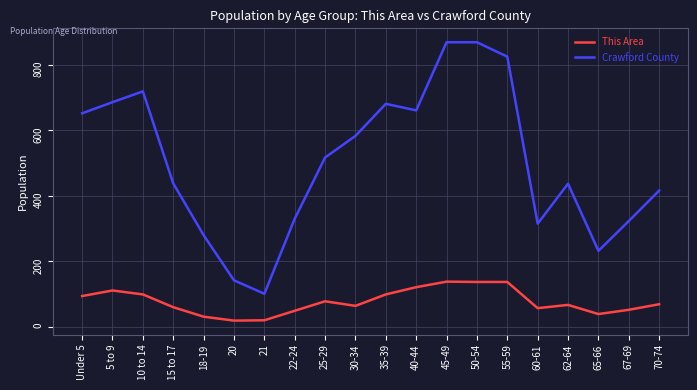

Count the number of data series in this chart.

2